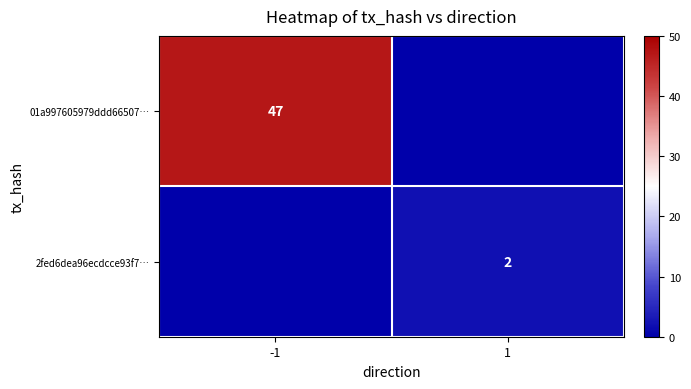

Is it true that 2fed6dea96ecdcce93f7… equals 2 at 1?

True